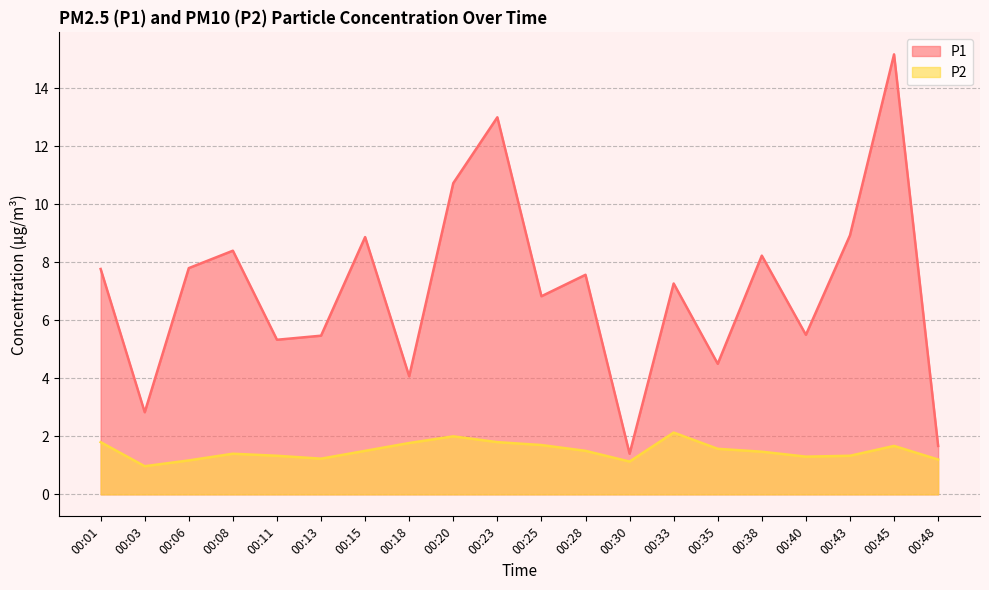

Reading right to left, extract all data points from this chart.

P1: 00:48=1.7	00:45=15.2	00:43=8.9	00:40=5.5	00:38=8.2	00:35=4.5	00:33=7.3	00:30=1.4	00:28=7.6	00:25=6.8	00:23=13.0	00:20=10.7	00:18=4.1	00:15=8.9	00:13=5.5	00:11=5.3	00:08=8.4	00:06=7.8	00:03=2.8	00:01=7.8
P2: 00:48=1.2	00:45=1.7	00:43=1.3	00:40=1.3	00:38=1.5	00:35=1.6	00:33=2.1	00:30=1.1	00:28=1.5	00:25=1.7	00:23=1.8	00:20=2.0	00:18=1.8	00:15=1.5	00:13=1.2	00:11=1.3	00:08=1.4	00:06=1.2	00:03=1.0	00:01=1.8